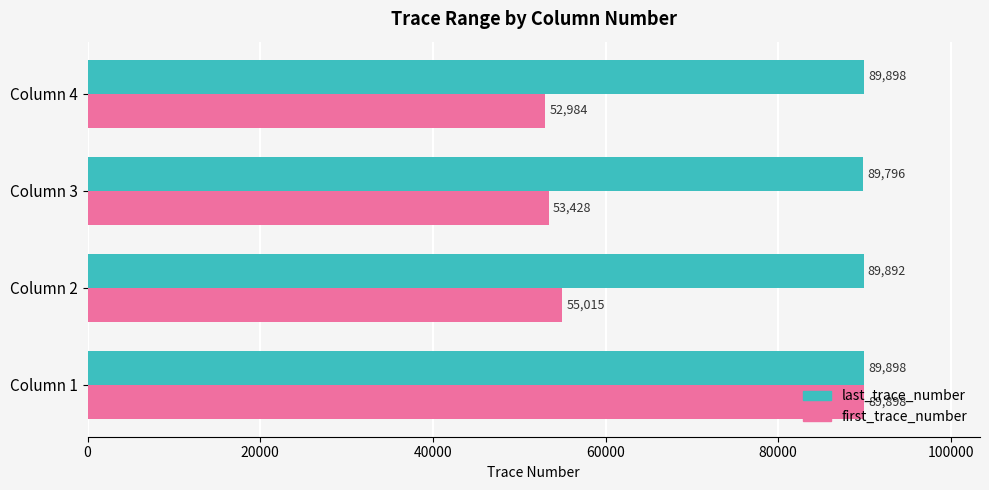

Count the number of categories in the chart.

4